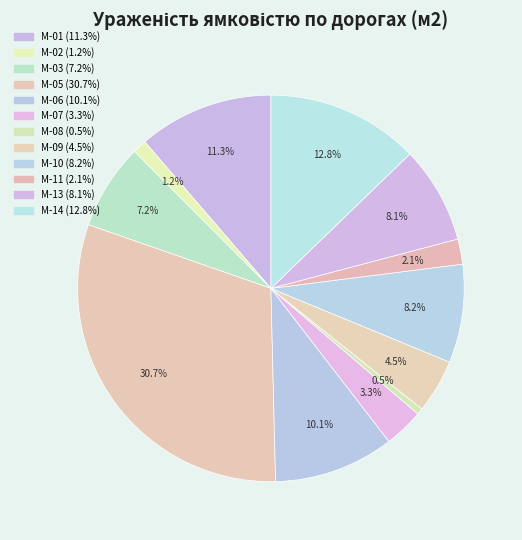

To the nearest percent, what percentage of the pie is М-03?

7%